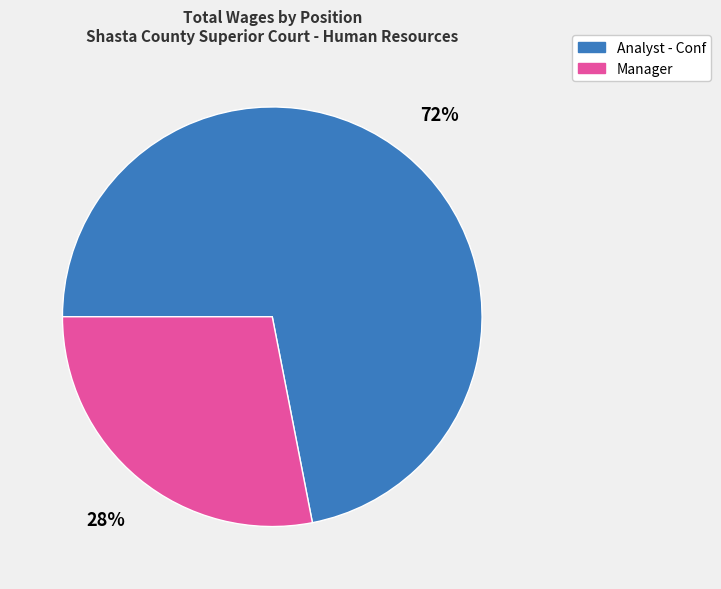

Does any single category account for the majority?

Yes